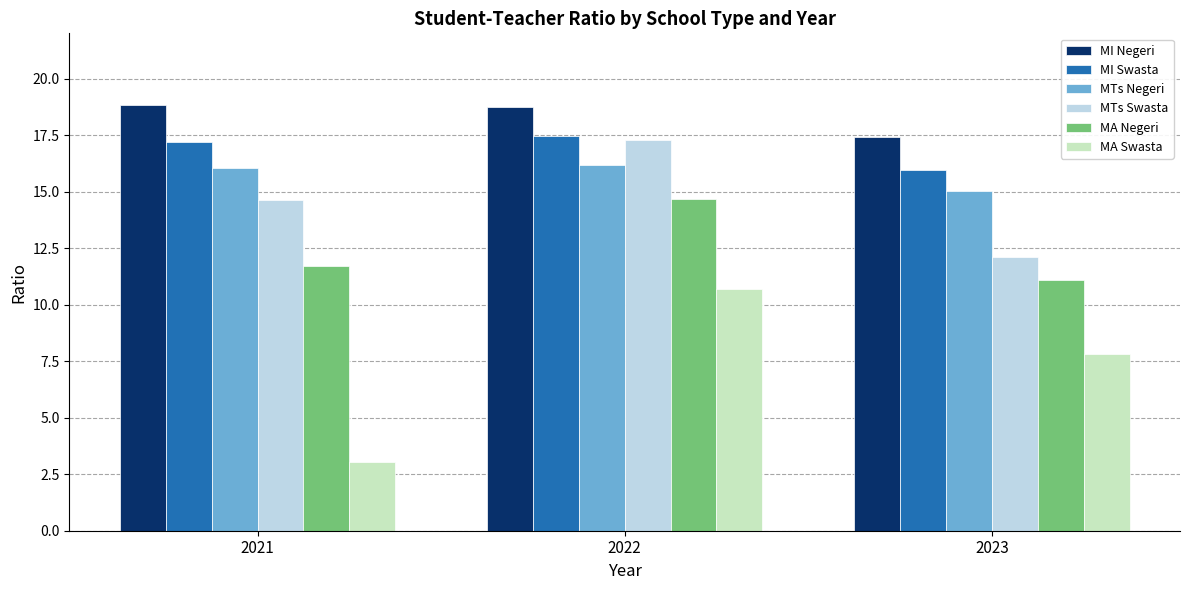

Reading right to left, transcribe all the data shown in this chart.

MI Negeri: 17.4	18.8	18.8
MI Swasta: 15.9	17.5	17.2
MTs Negeri: 15.0	16.2	16.0
MTs Swasta: 12.1	17.3	14.6
MA Negeri: 11.1	14.7	11.7
MA Swasta: 7.8	10.7	3.0